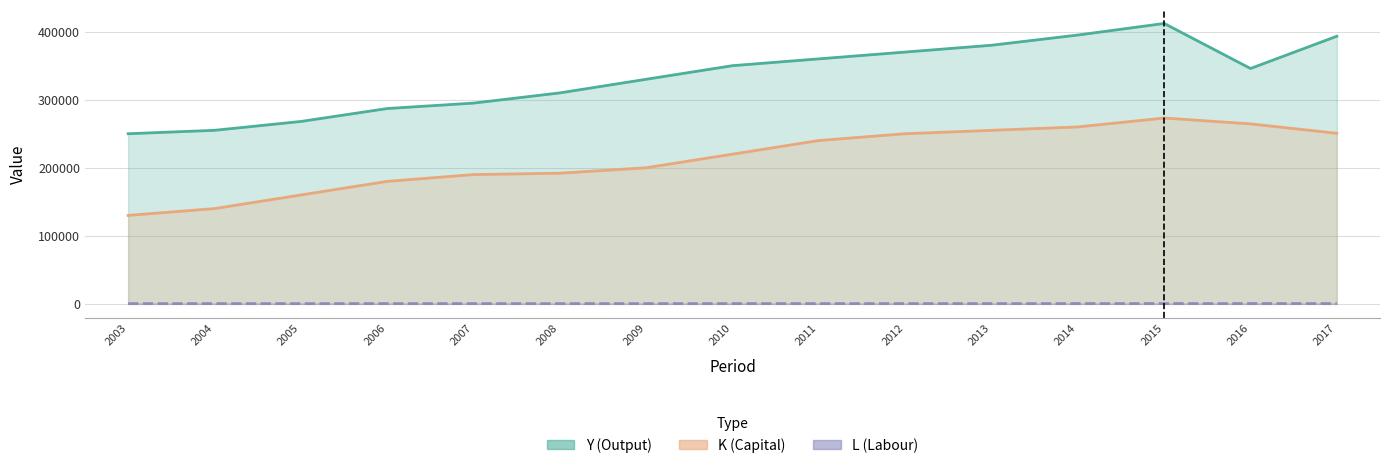

Is the value of K at 2007 greater than the value of L at 2015?

Yes